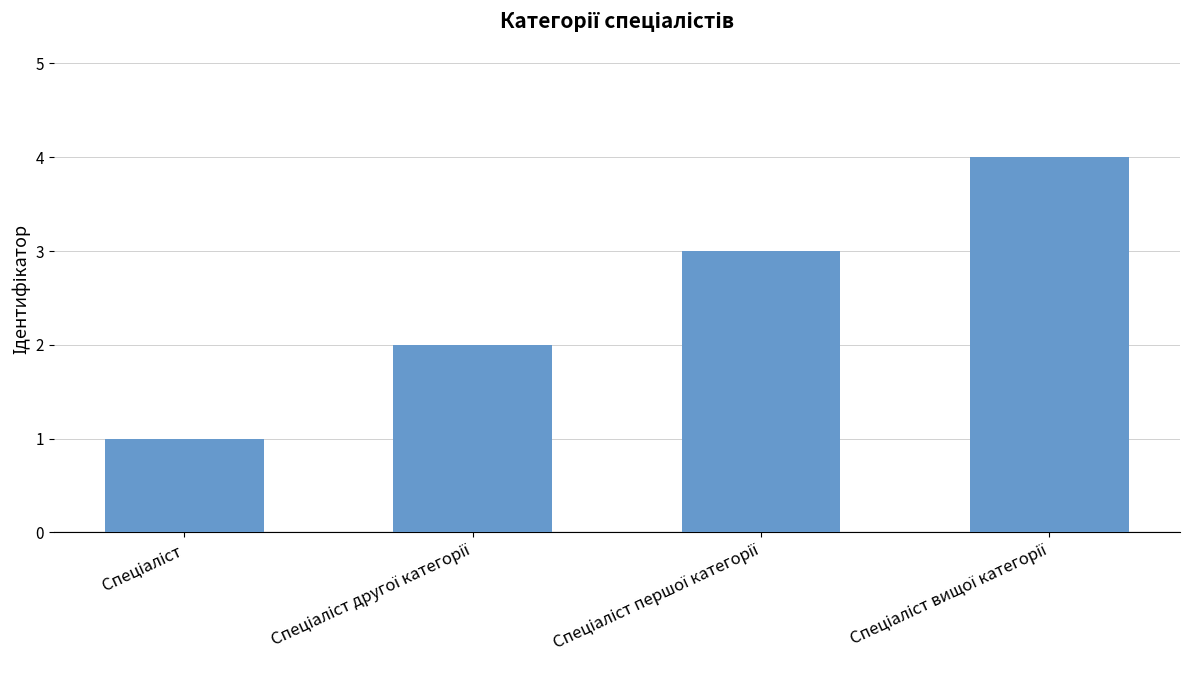

What is the difference between the maximum and minimum values?

3